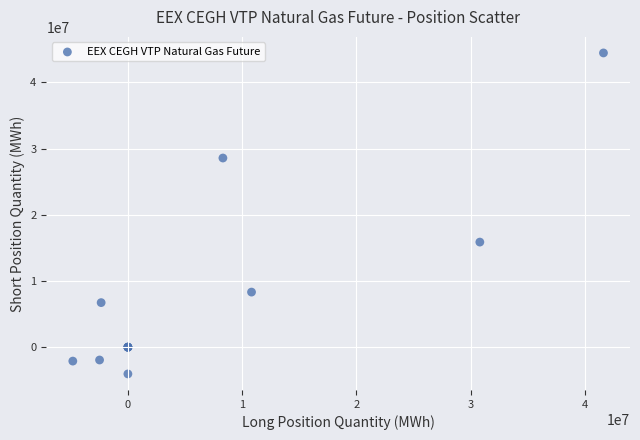

What Y value in the scatter plot is closest to 20198997?

15870709.0